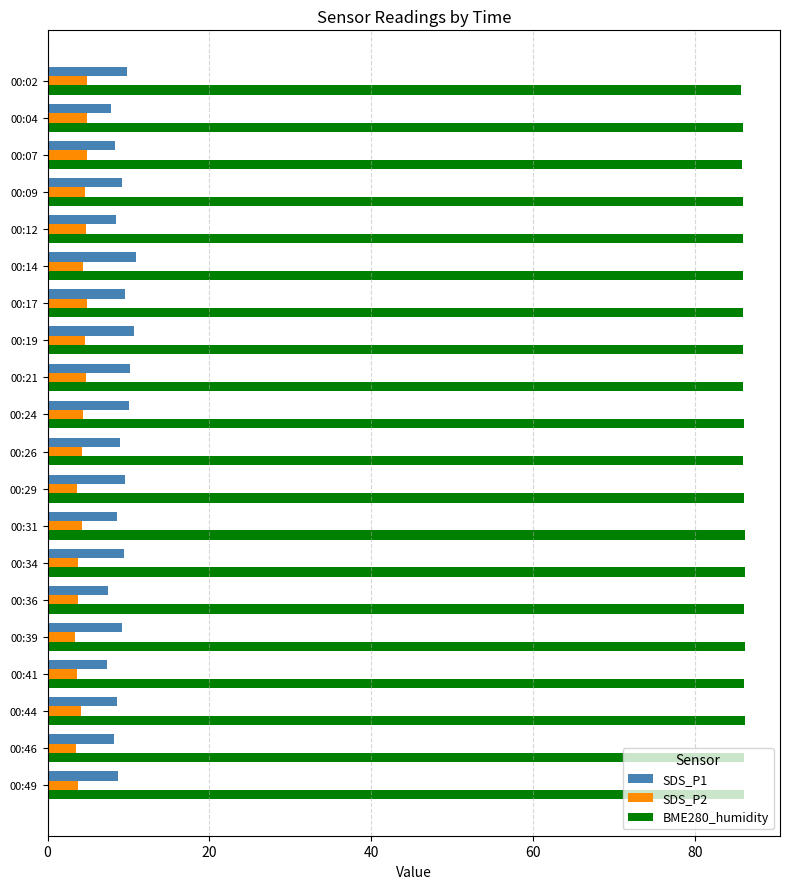

Which series has the widest spread of values?

SDS_P1